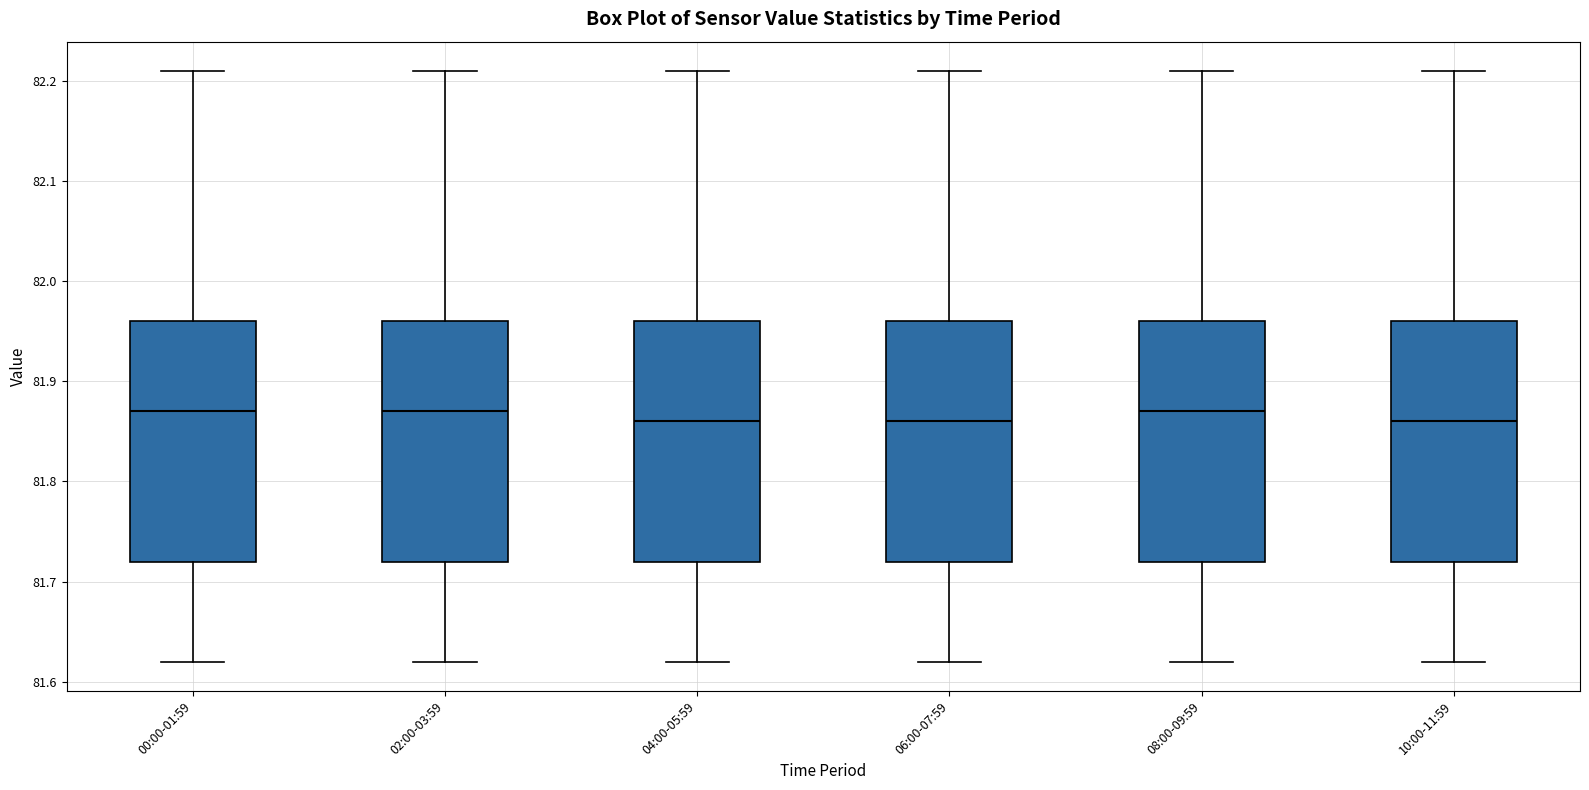

Reading left to right, read every box against the y-axis: the position of its median line, the range the box covers, and the ends of its whiskers. The values are not printed on the chart, so give them approximately, as read against the axis.

00:00-01:59: median 81.87, box 81.72 to 81.96, whiskers 81.62 to 82.21
02:00-03:59: median 81.87, box 81.72 to 81.96, whiskers 81.62 to 82.21
04:00-05:59: median 81.86, box 81.72 to 81.96, whiskers 81.62 to 82.21
06:00-07:59: median 81.86, box 81.72 to 81.96, whiskers 81.62 to 82.21
08:00-09:59: median 81.87, box 81.72 to 81.96, whiskers 81.62 to 82.21
10:00-11:59: median 81.86, box 81.72 to 81.96, whiskers 81.62 to 82.21